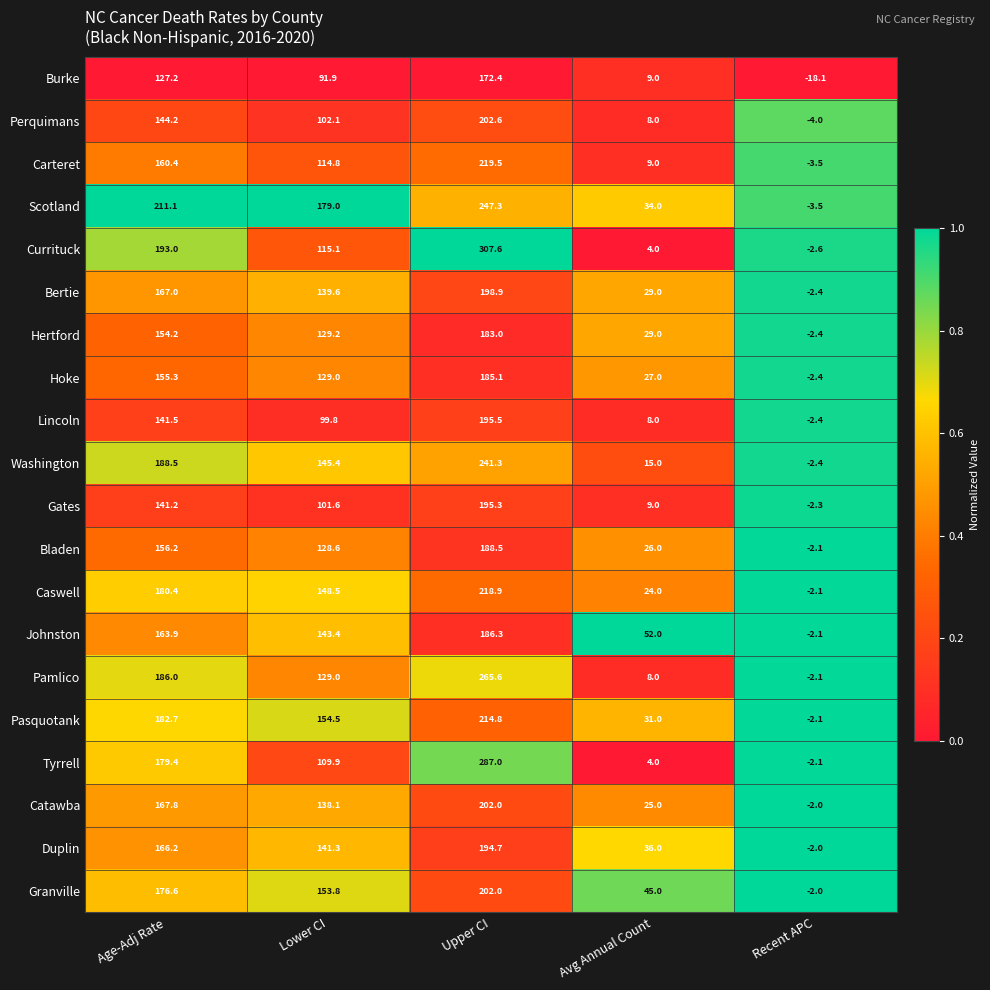

At Age-Adj Rate, list the series in order from smallest to largest.

Burke, Gates, Lincoln, Perquimans, Hertford, Hoke, Bladen, Carteret, Johnston, Duplin, Bertie, Catawba, Granville, Tyrrell, Caswell, Pasquotank, Pamlico, Washington, Currituck, Scotland